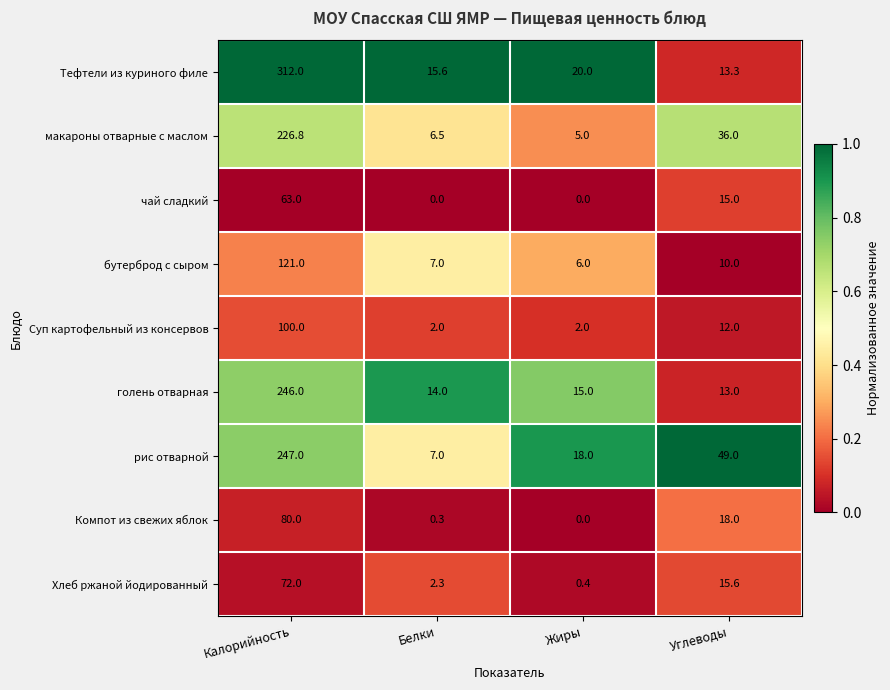

How many categories are shown in the chart?

4